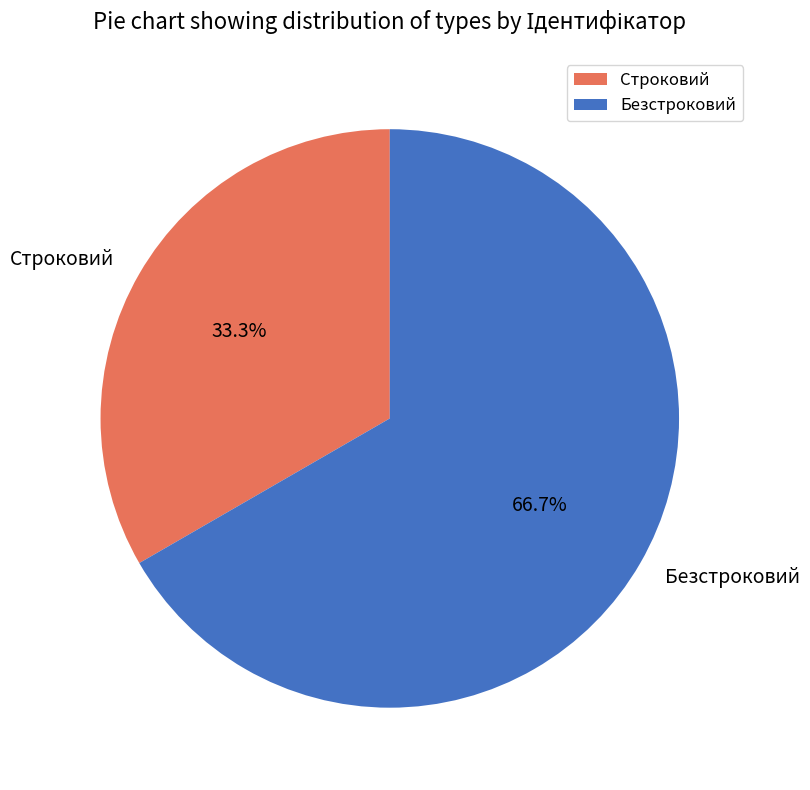

To the nearest percent, what portion does Безстроковий represent?

67%